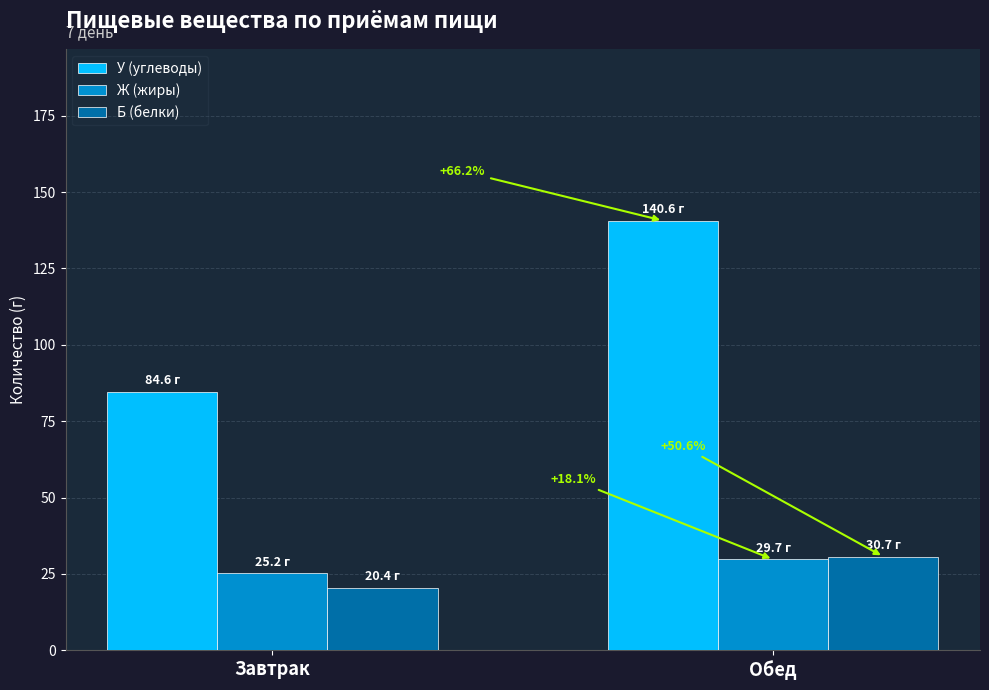

What are all the series names shown in the legend?

У (углеводы), Ж (жиры), Б (белки)